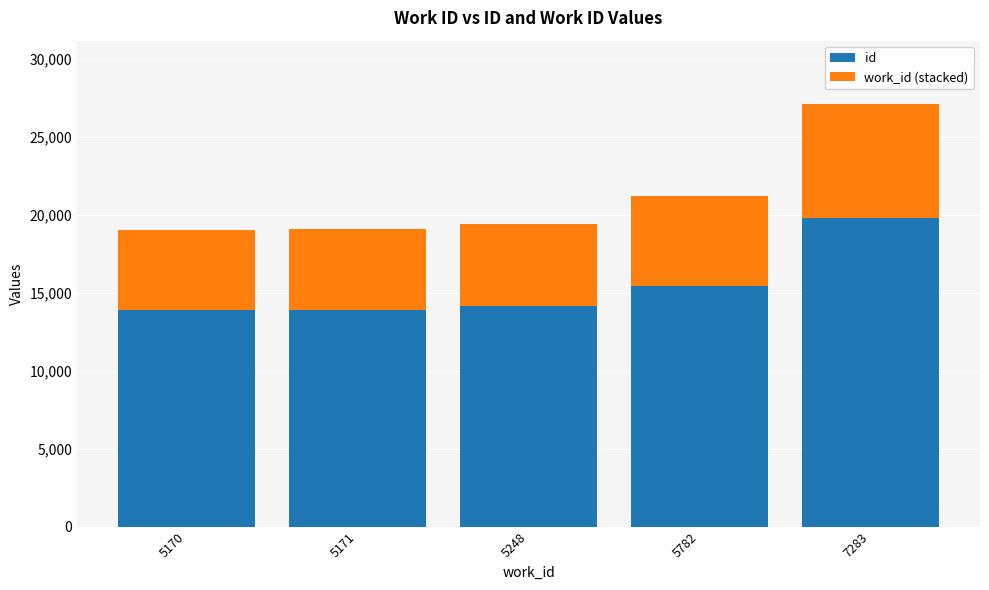

Is it true that id equals 25230 at 5248?

False